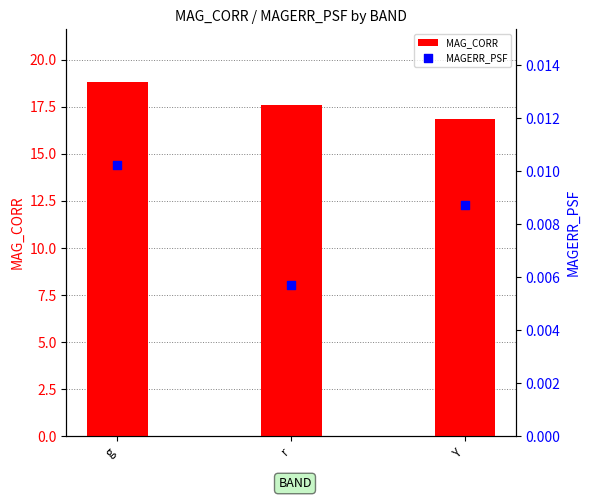

Which series has the largest total across all categories?

MAG_CORR